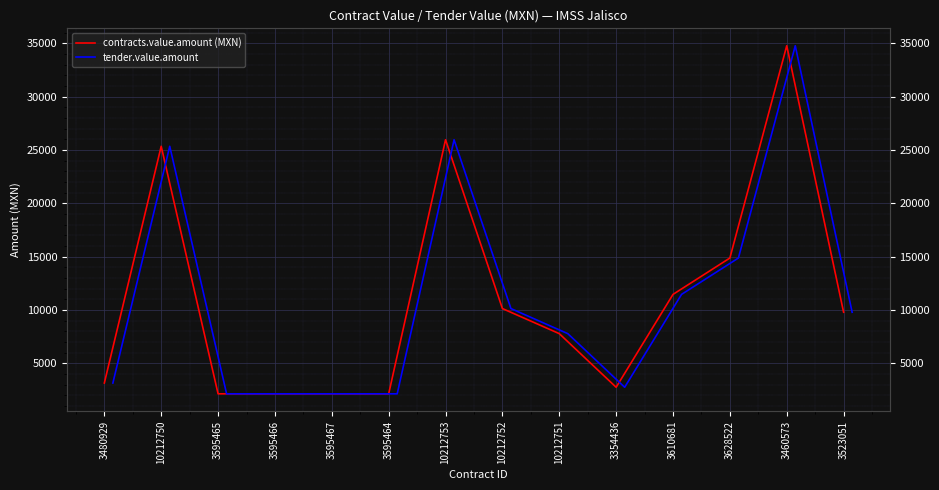

List the series in order of their peak value, lowest first.

contracts.value.amount (MXN), tender.value.amount